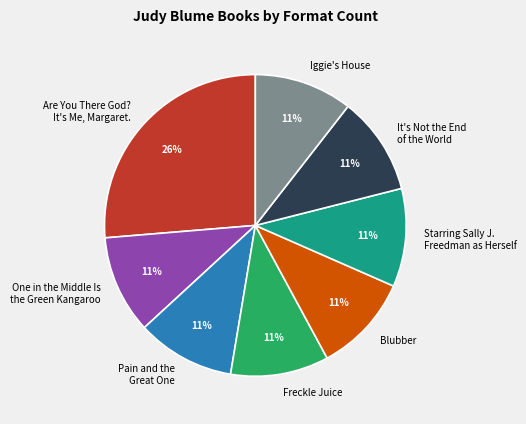

Approximately how many times larger is the value at Blubber compared to It's Not the End of the World?

1.0